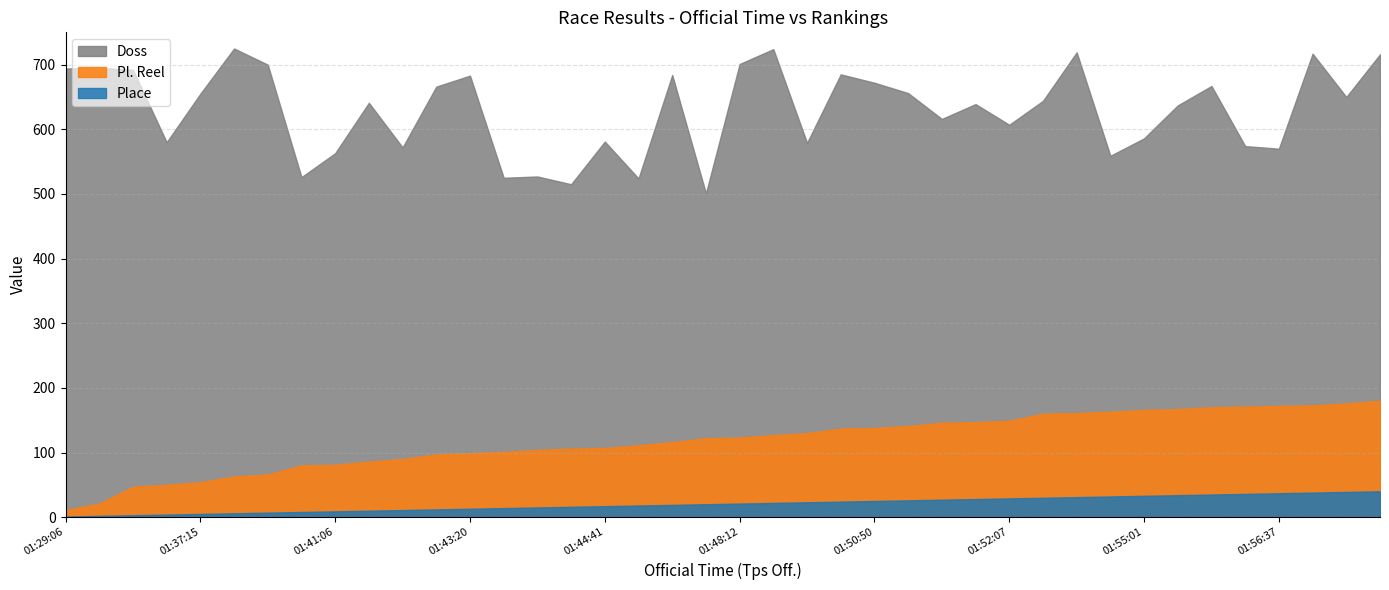

The Place series shows 18 at 01:45:43. True or false?

True